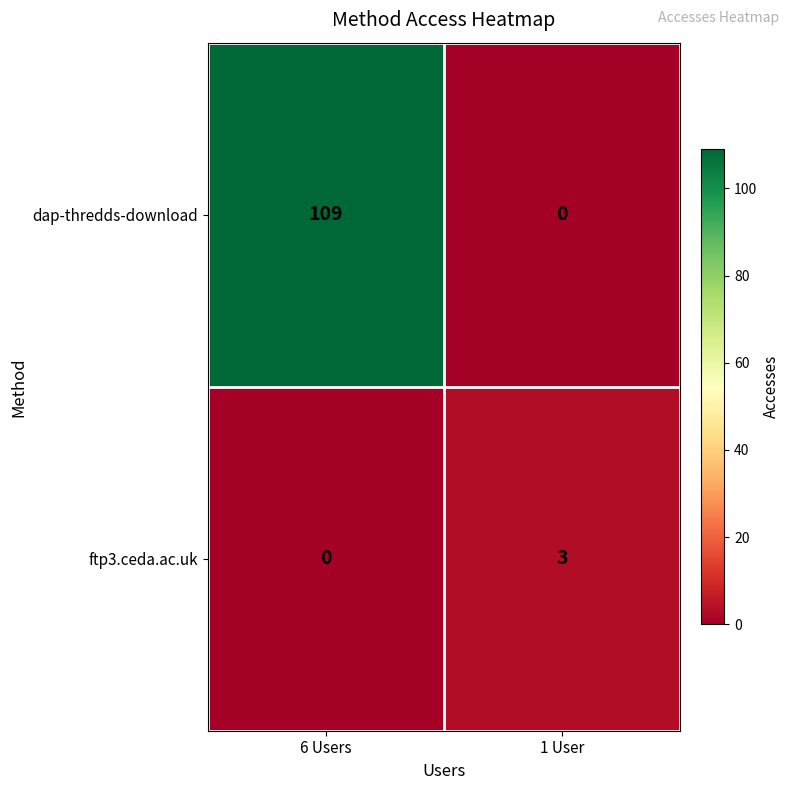

Is it true that dap-thredds-download equals 109 at 6 Users?

True